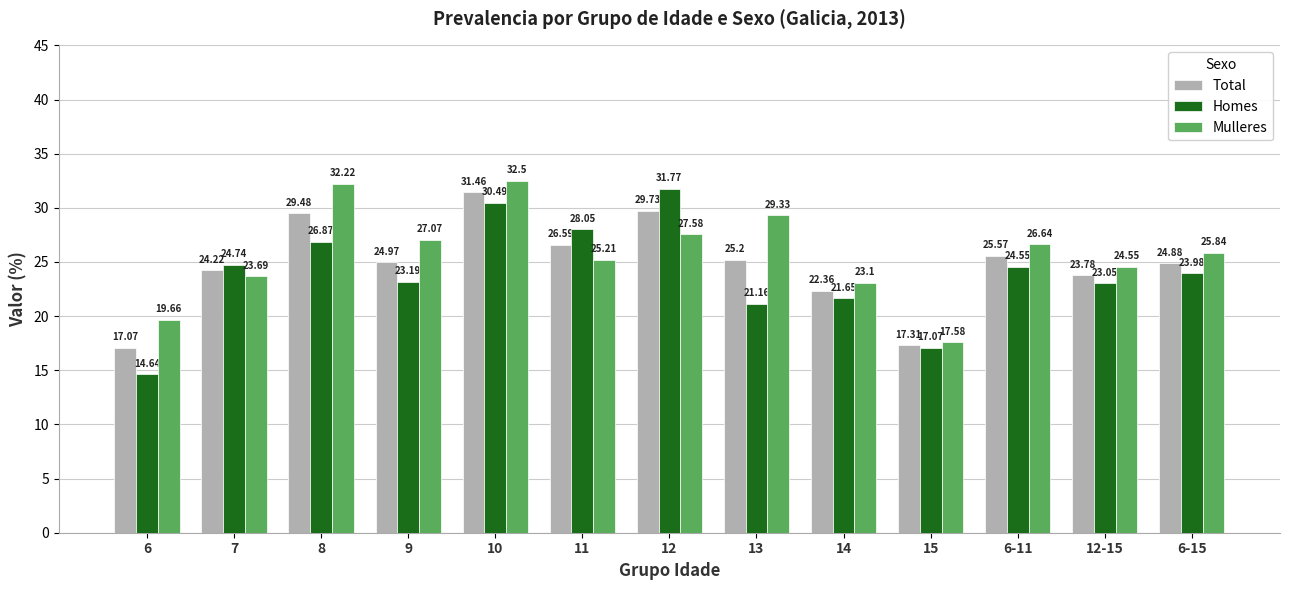

Which series has the largest total across all categories?

Mulleres